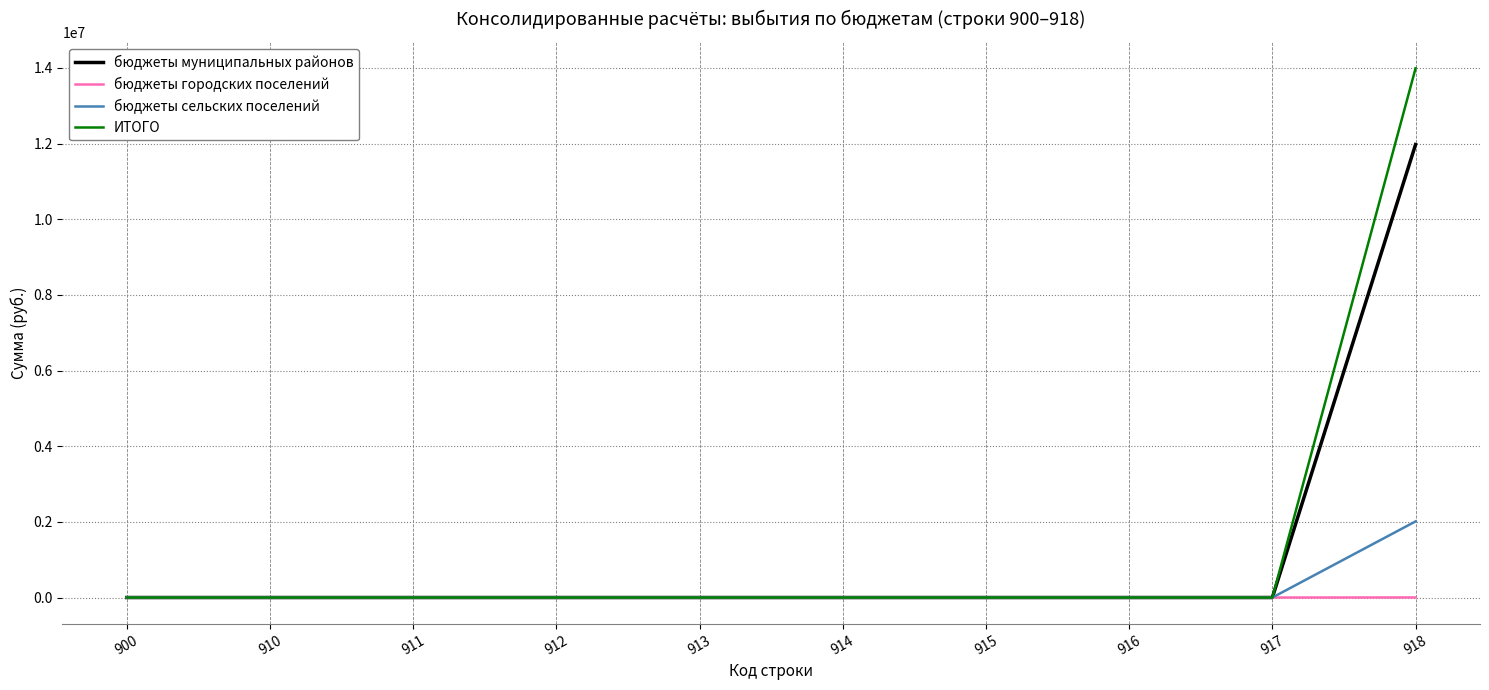

At which category is the sum across all series the highest?

918